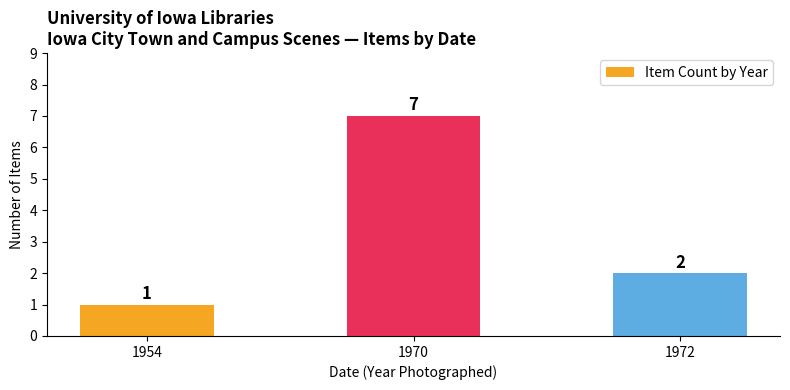

Is it true that the value at 1954 is 1?

True